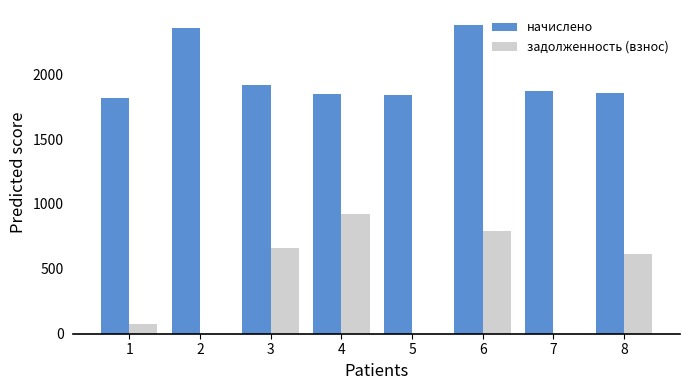

What is the sum of the задолженность (взнос) values at 1 and 5?

72.8